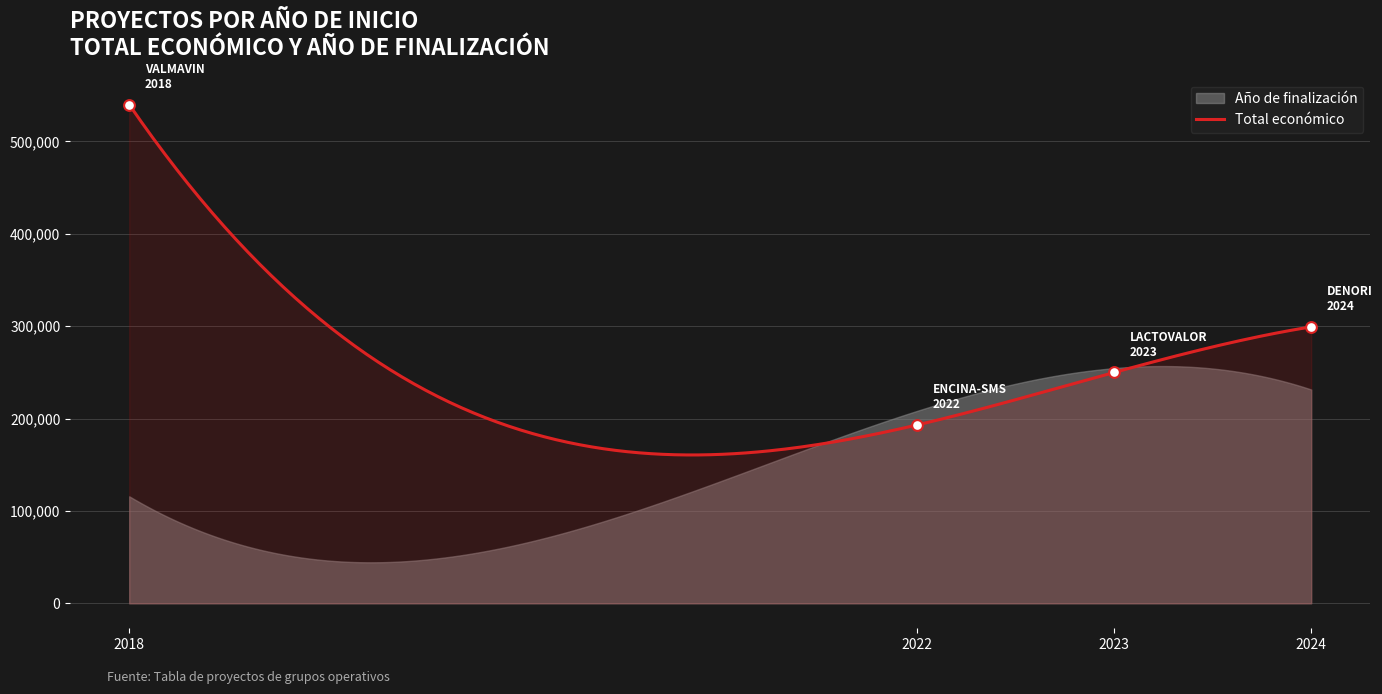

What is the ratio of the value at 2024 to the value at 2018?

0.6